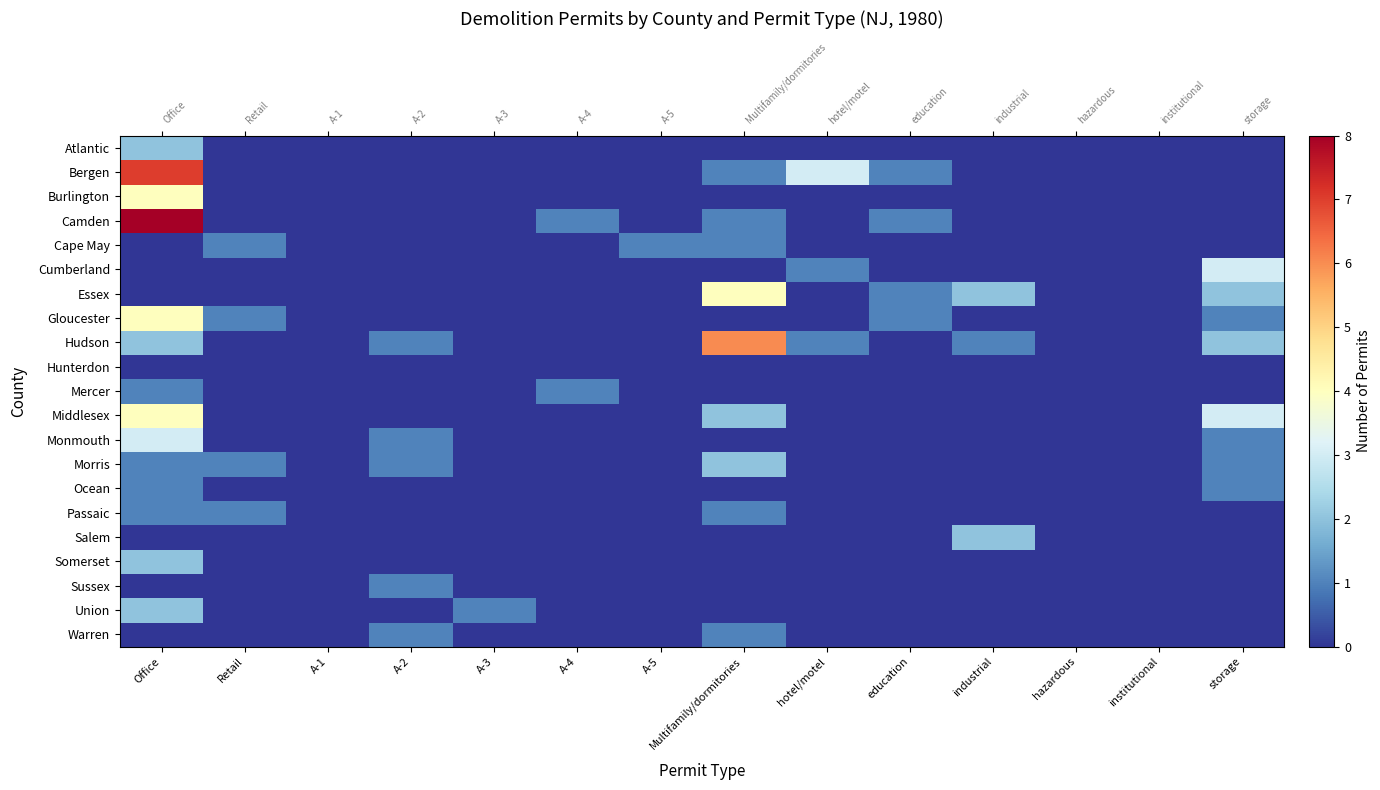

How many data points does each series have?

14